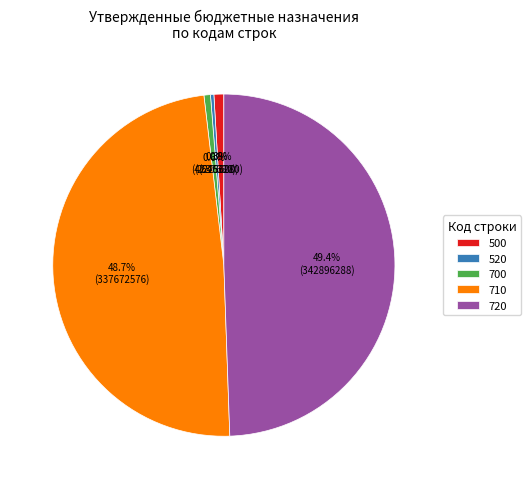

What percentage do 710 and 520 together represent?

49.0%